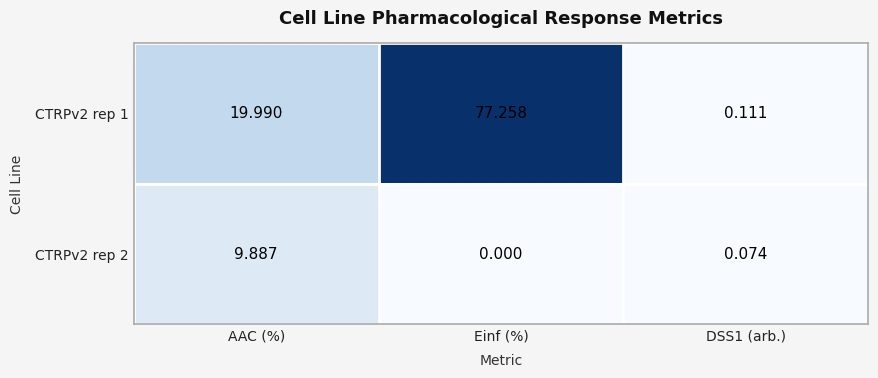

At which category is the sum across all series the highest?

Einf (%)